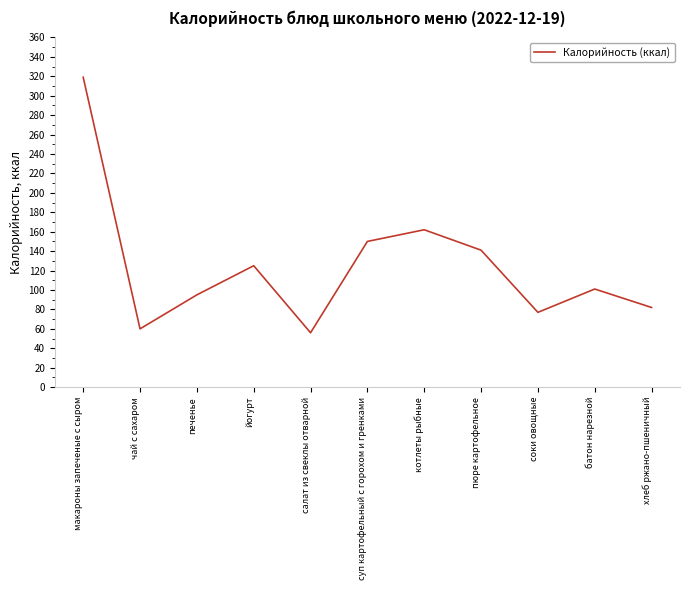

Read the value at суп картофельный с горохом и гренками.

150